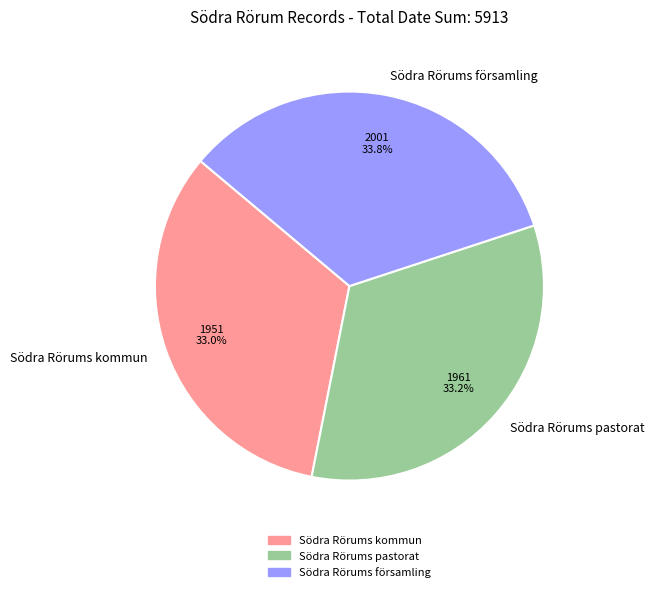

How much of the chart is everything except Södra Rörums pastorat?

66.8%